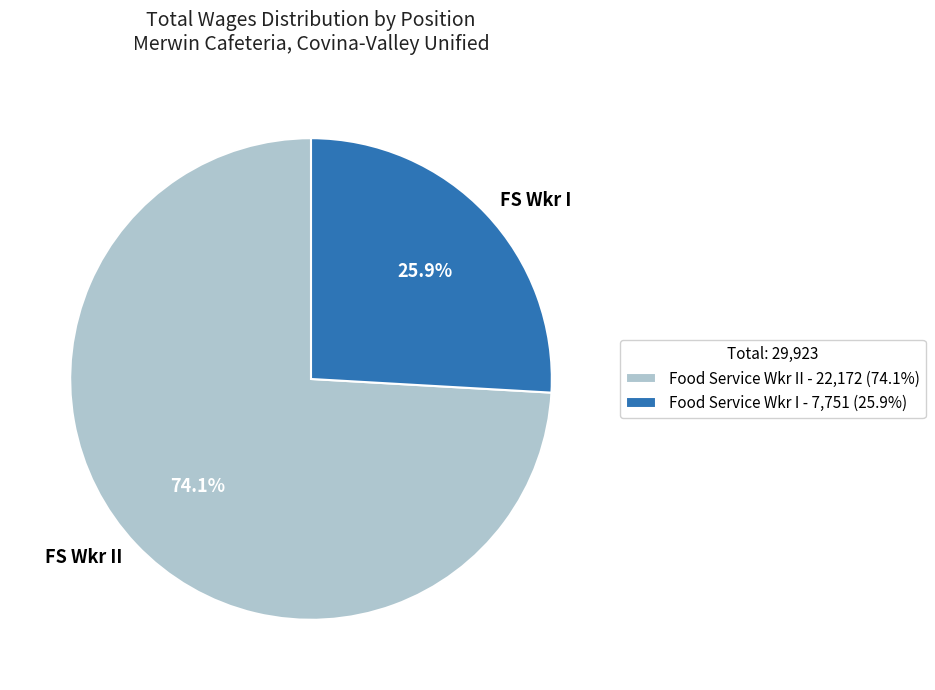

Is FS Wkr II the majority of the pie?

Yes